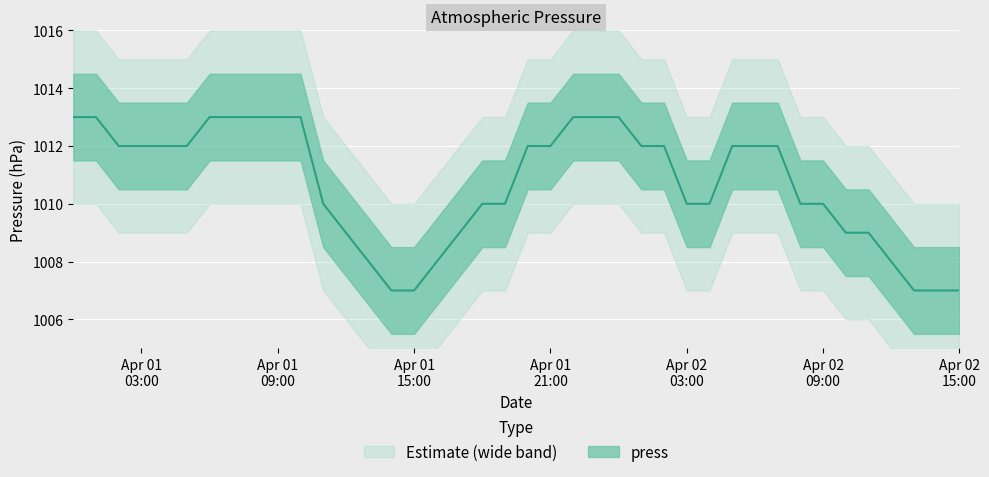

What is the difference between the maximum and minimum values?

6